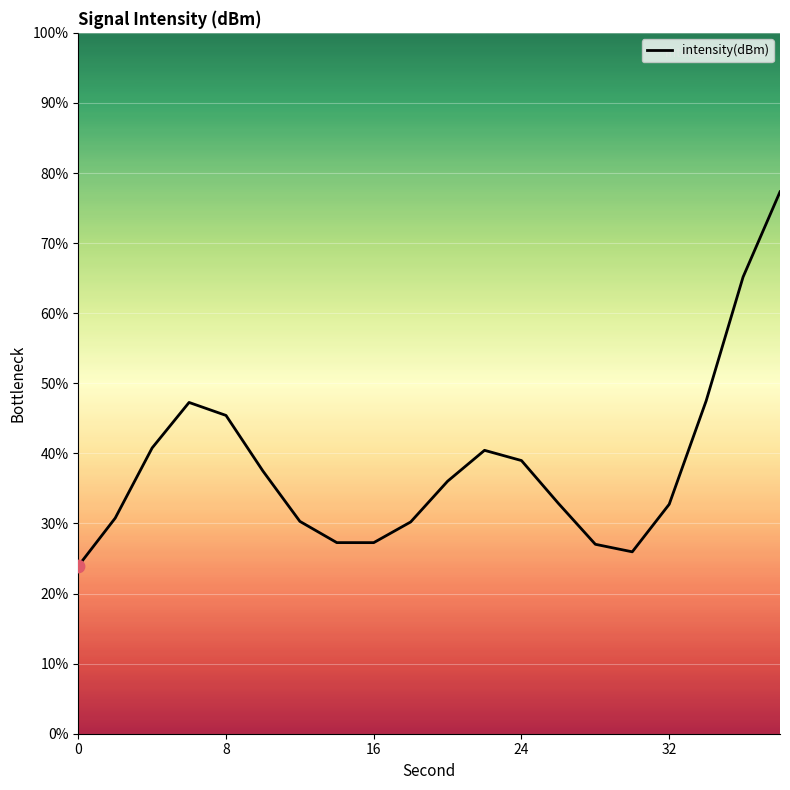

What is the difference between the maximum and minimum values?

53.4